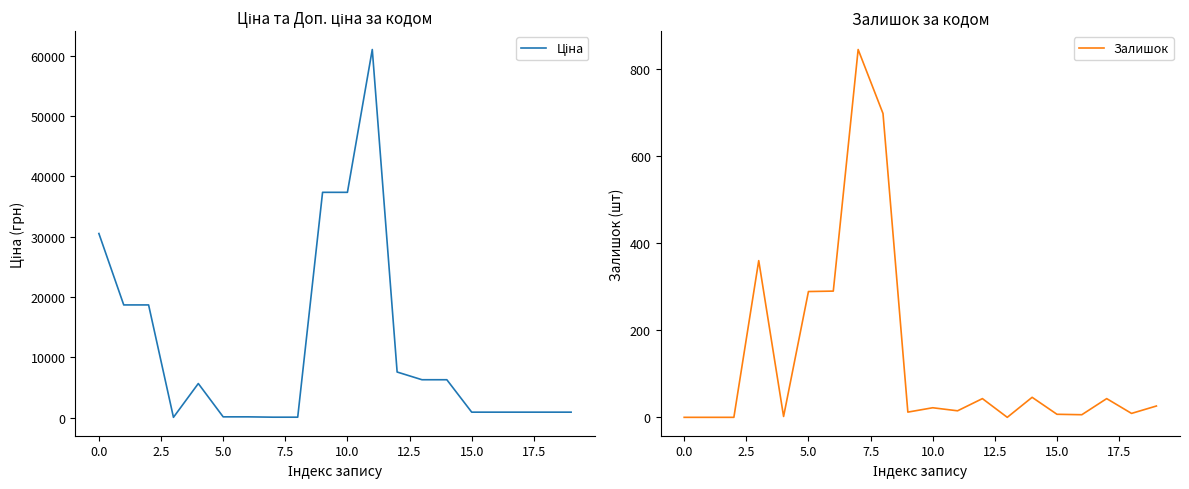

What is the highest value of the Залишок series?

845